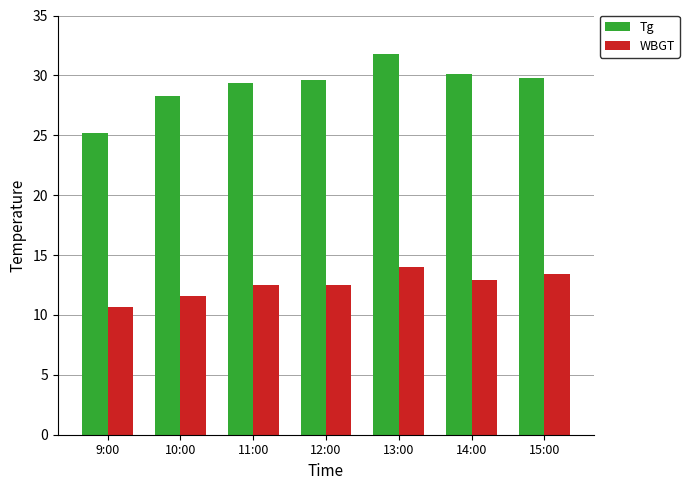

Which category has the highest value in the Tg series?

13:00